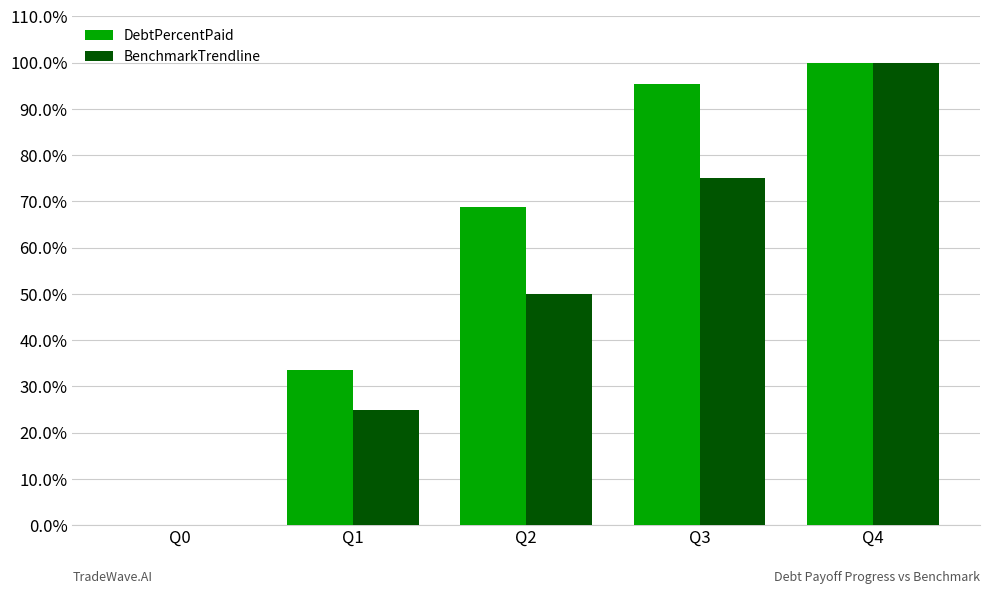

Is it true that DebtPercentPaid equals 145.7 at Q3?

False